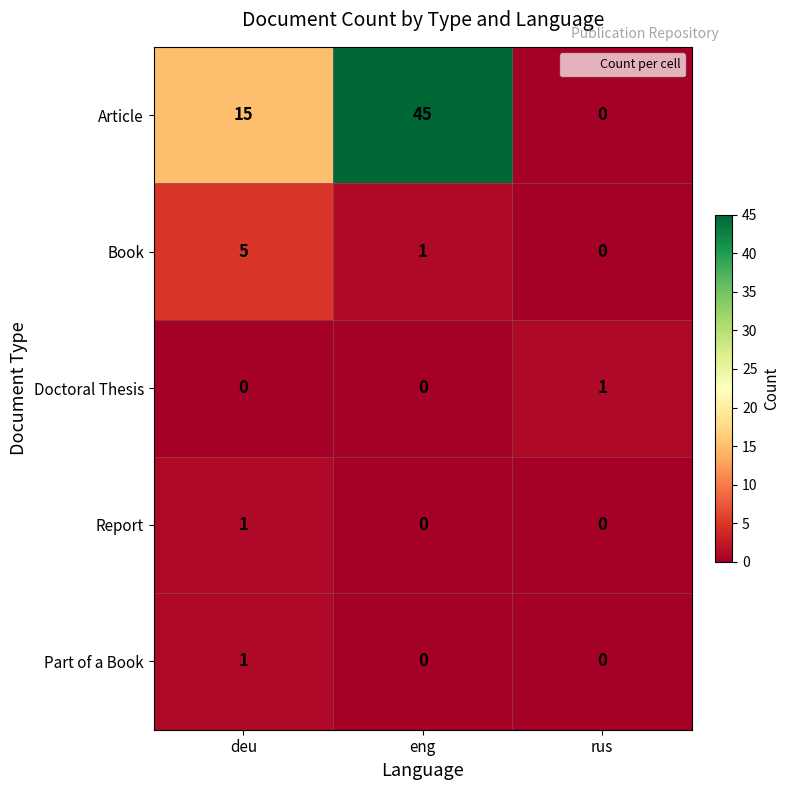

At which label does Book reach its peak?

deu